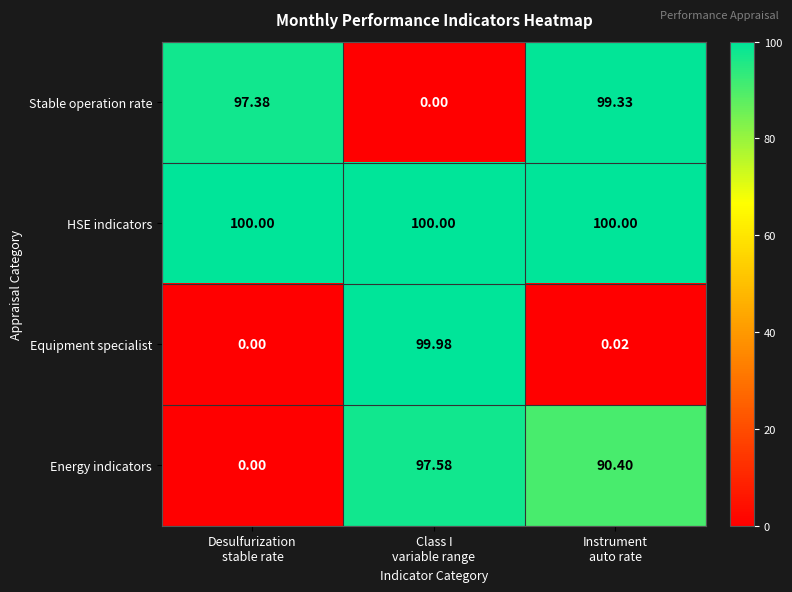

Rank the series by their maximum value, from lowest to highest.

Energy indicators, Stable operation rate, Equipment specialist, HSE indicators